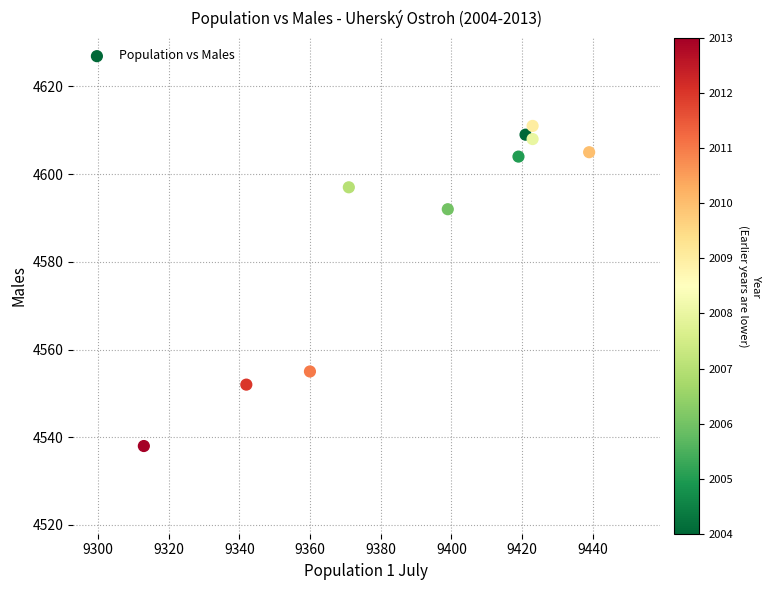

What is the range of X values (max minus min)?

126